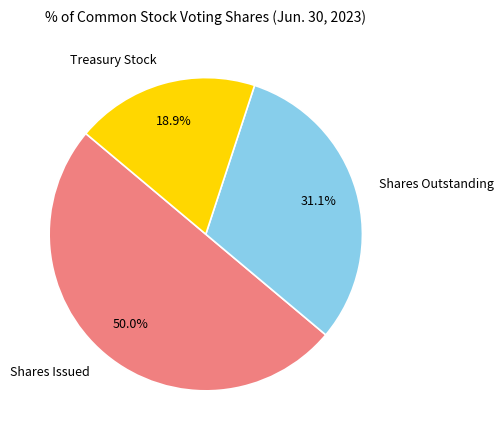

True or false: Treasury Stock accounts for 13% of the total.

False